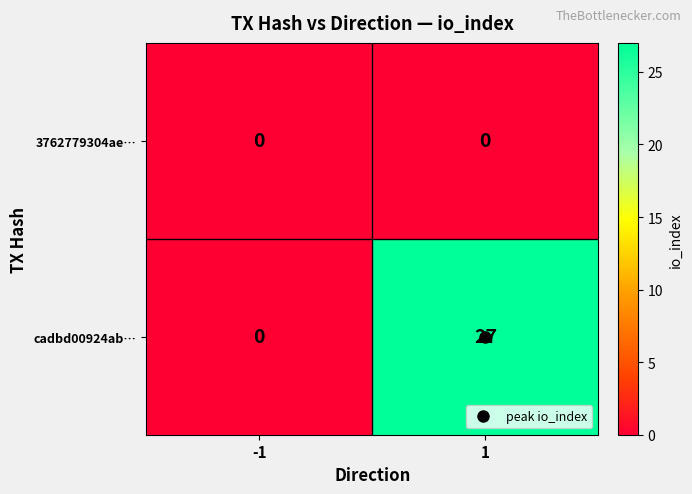

Which series changed the most between -1 and 1?

cadbd00924ab…